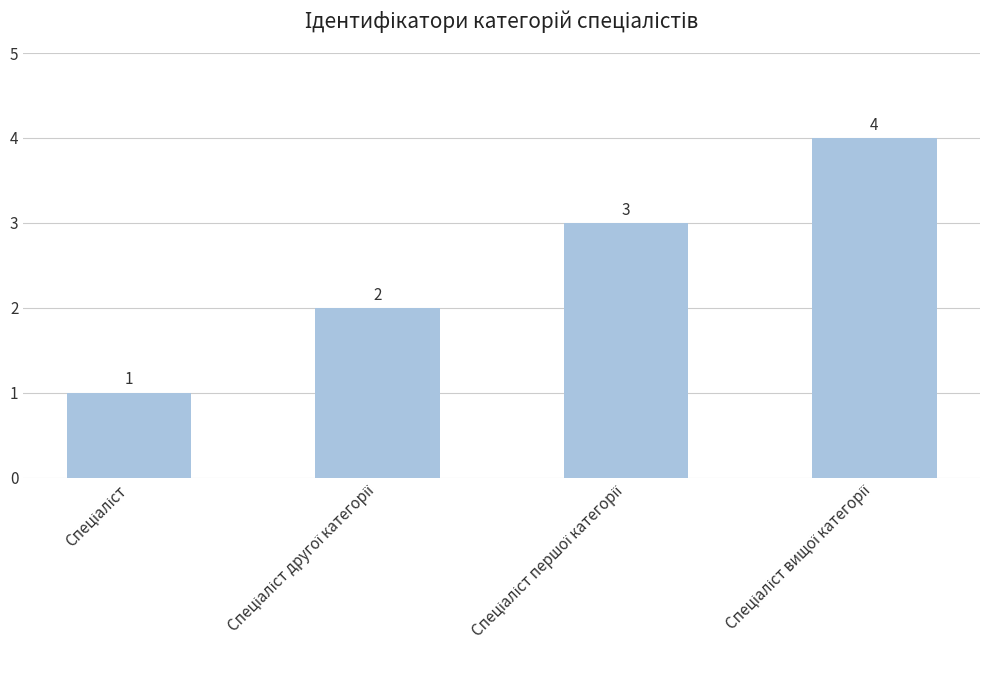

What is the greatest value displayed?

4